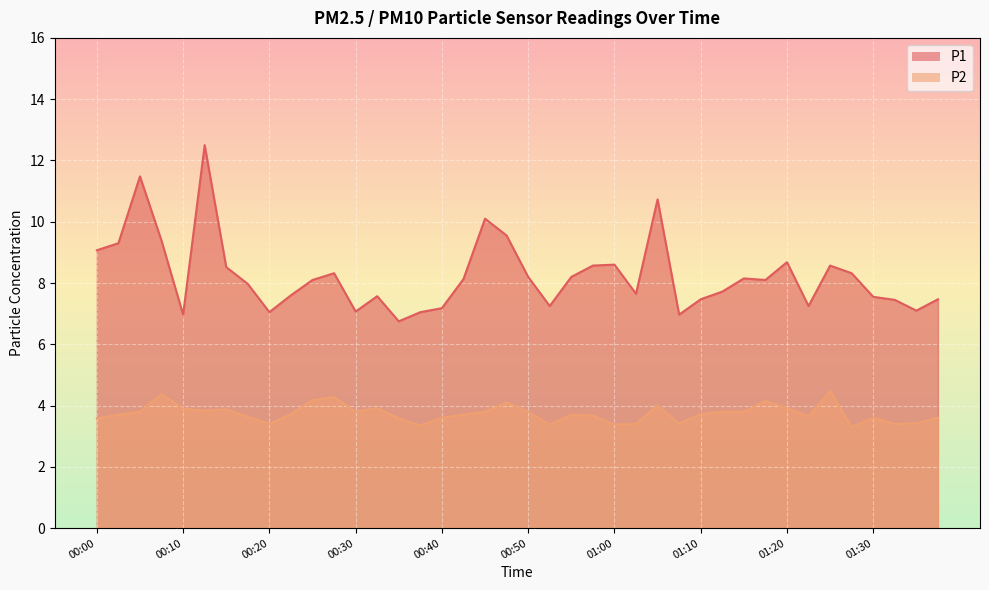

What is the difference between the maximum and minimum values in the P1 series?

5.8